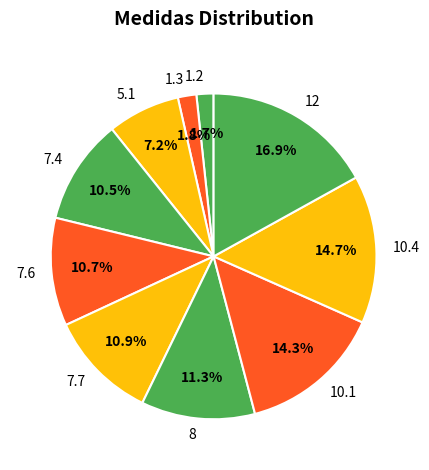

To the nearest percent, what is the combined percentage of 10.1 and 1.3?

16%